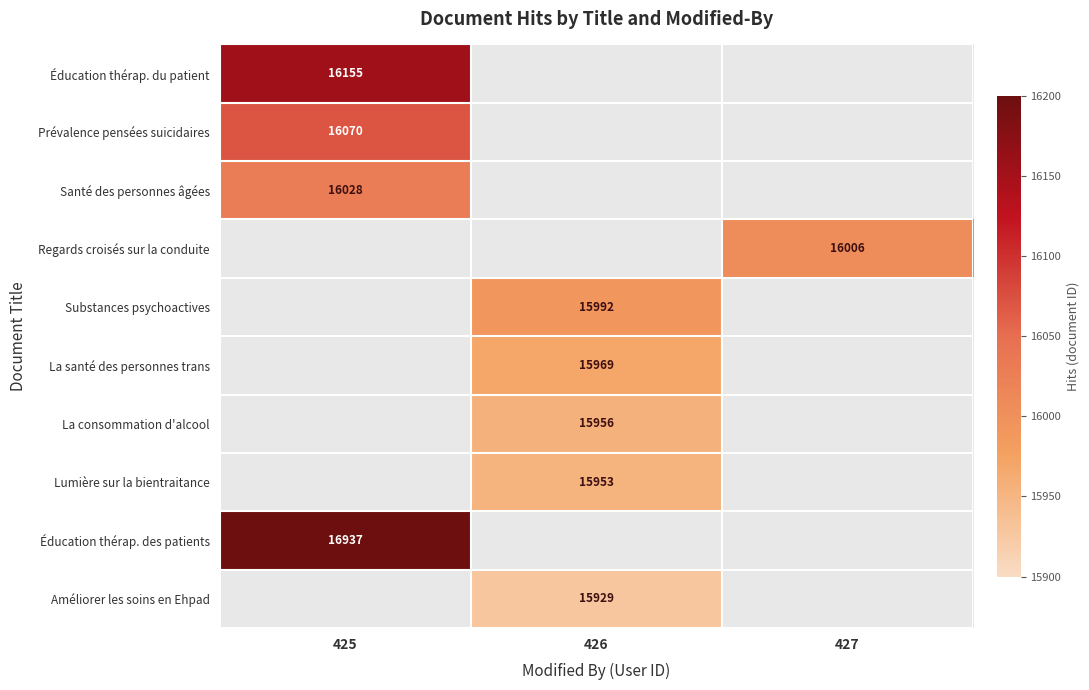

The Améliorer les soins en Ehpad series shows 15929 at 426. True or false?

True